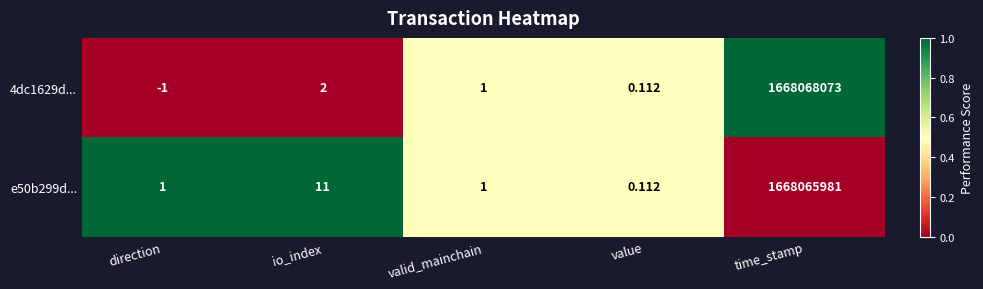

Is the value of 4dc1629d... at valid_mainchain greater than the value of e50b299d... at value?

Yes